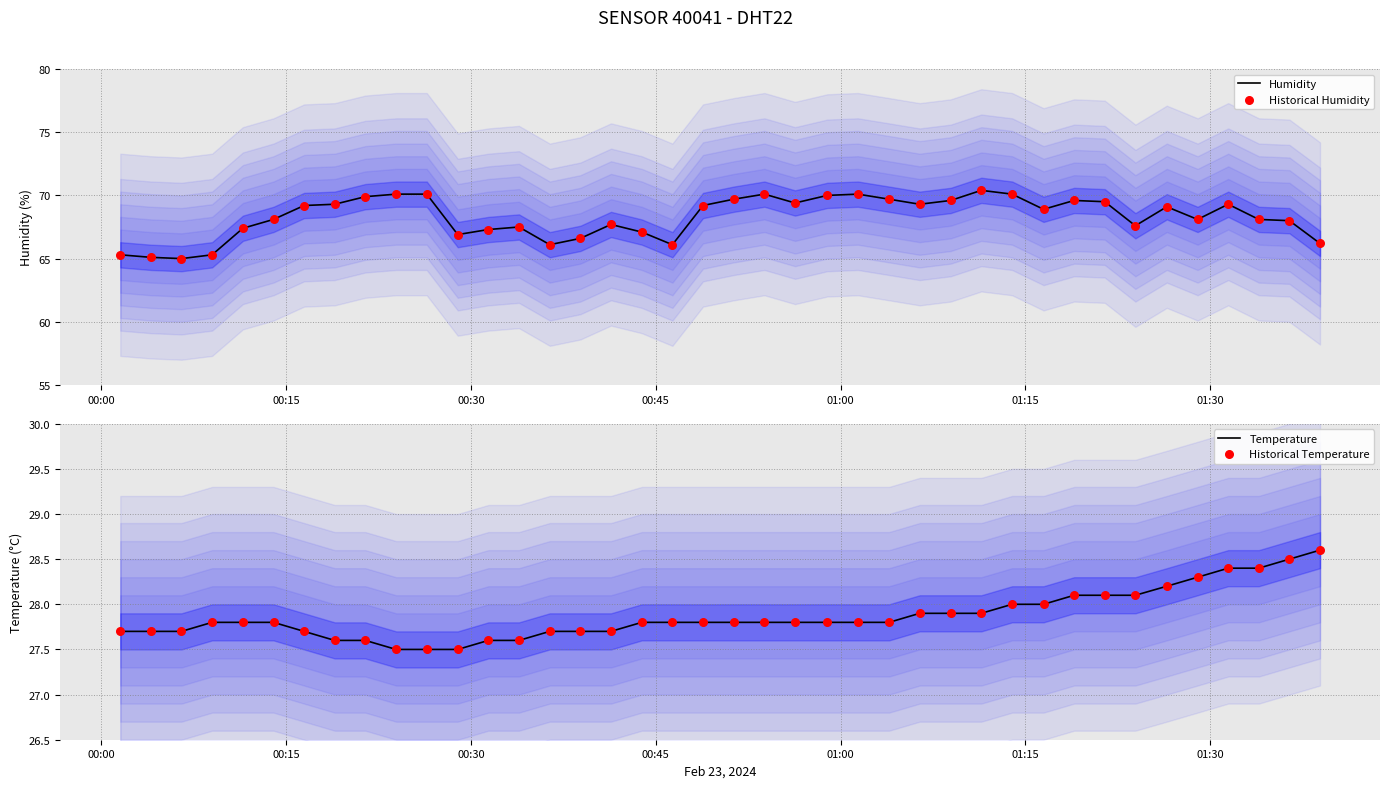

Is the value of Historical Humidity at 14 greater than the value of Historical Temperature at 28?

Yes